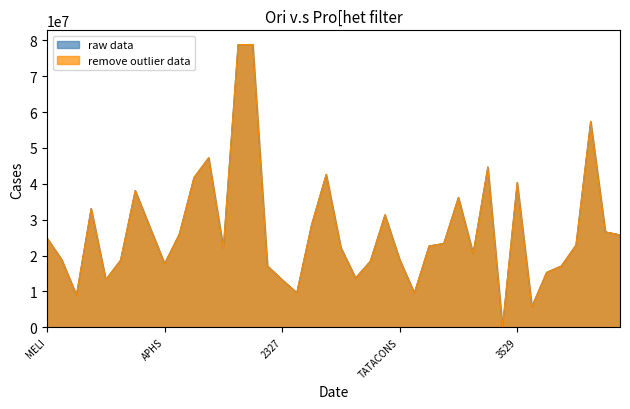

At which label does remove outlier data first exceed 22933141?

MELI